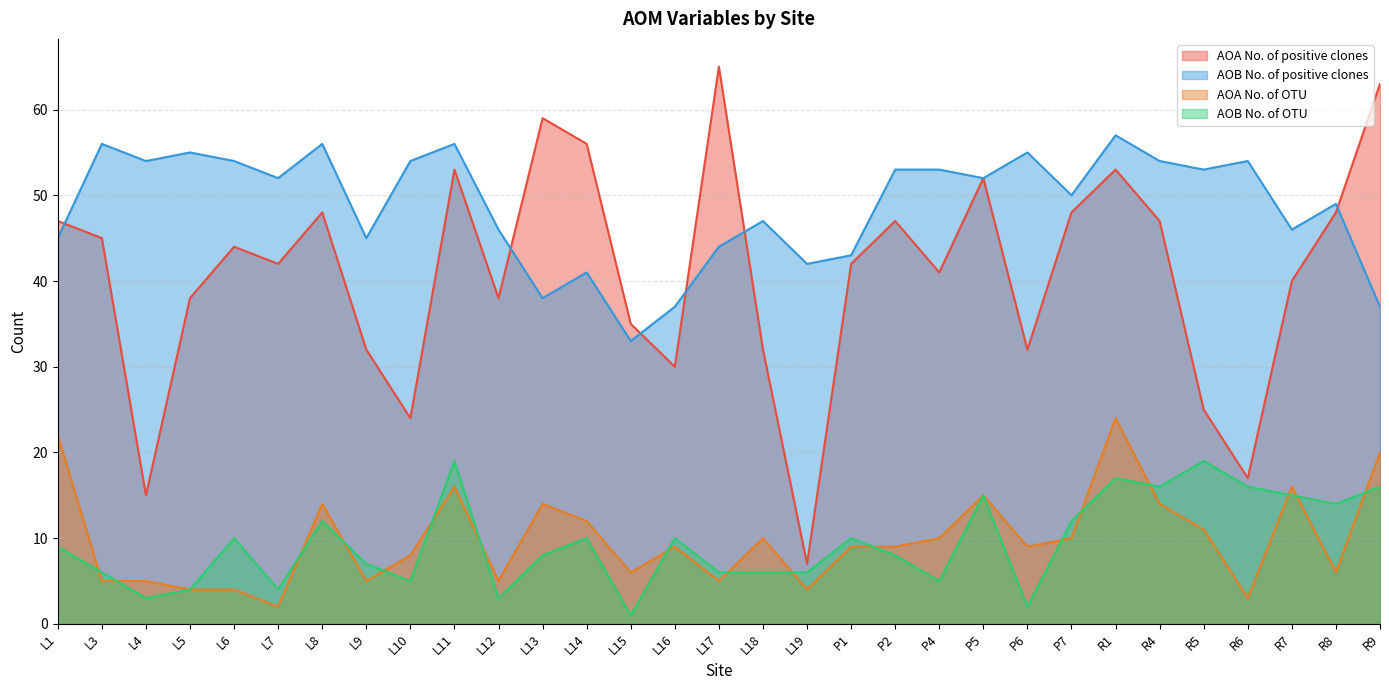

Which series changed the most between L5 and L13?

AOA No. of positive clones